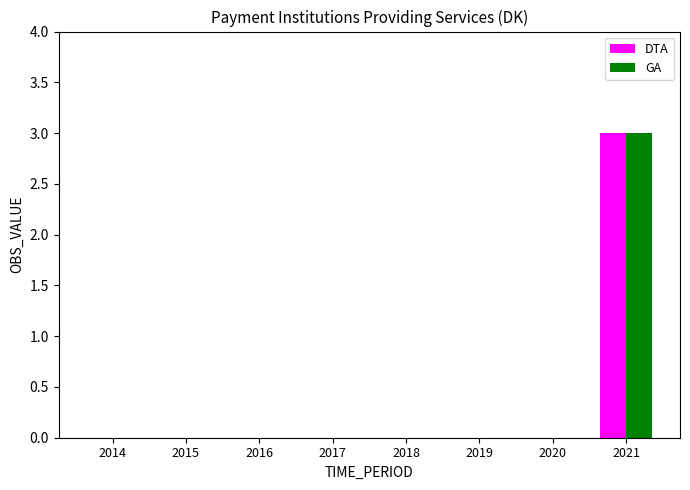

Reading left to right, list all the values displayed in this chart.

DTA: 0	0	0	0	0	0	0	3
GA: 0	0	0	0	0	0	0	3